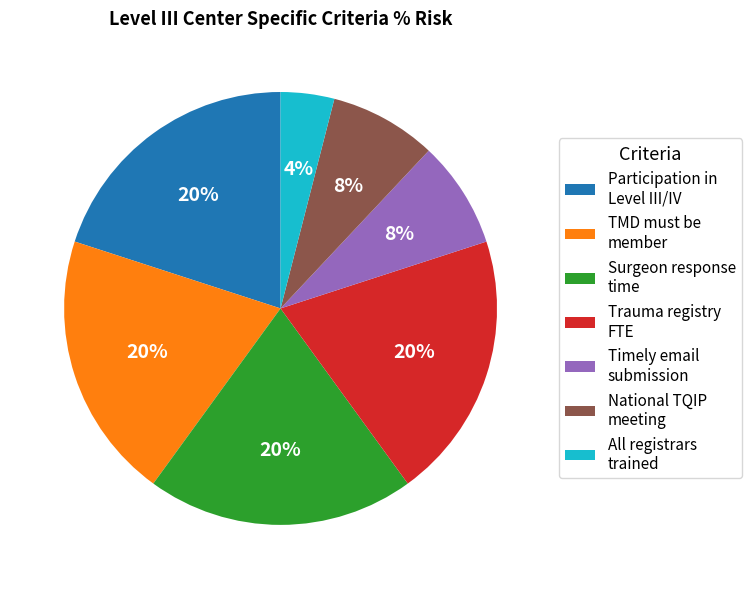

Between Participation in Level III/IV and National TQIP meeting, which is larger?

Participation in Level III/IV